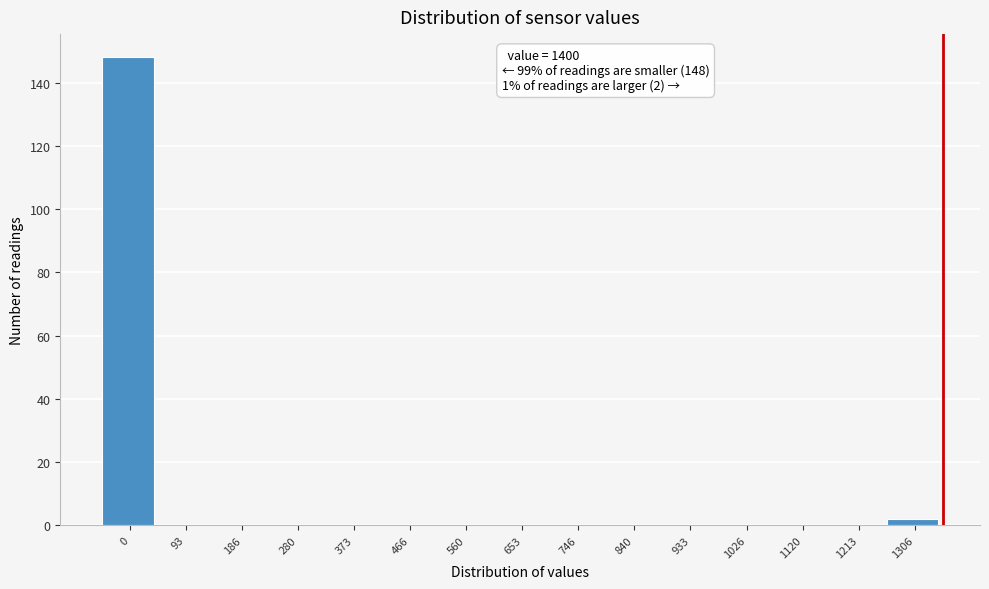

Reading left to right, transcribe all the data shown in this chart.

0=148	93=0	186=0	280=0	373=0	466=0	560=0	653=0	746=0	840=0	933=0	1026=0	1120=0	1213=0	1306=2